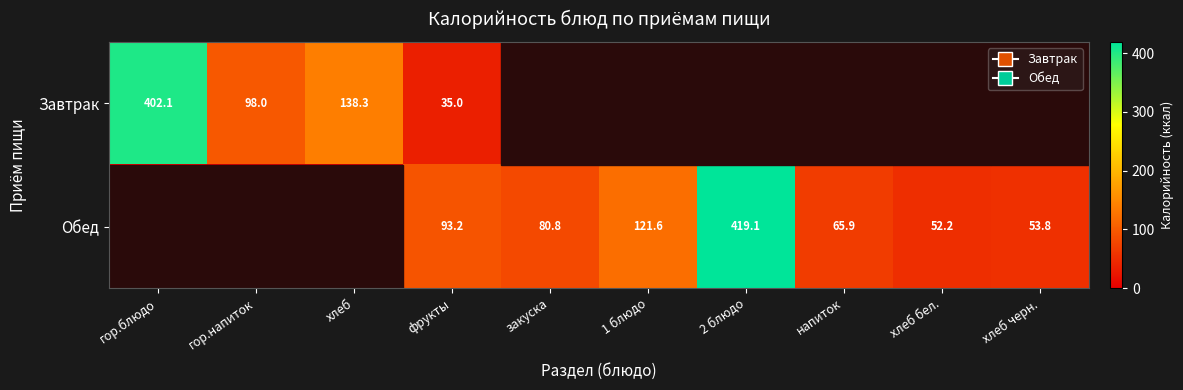

The Обед series shows 93.2 at хлеб черн.. True or false?

False